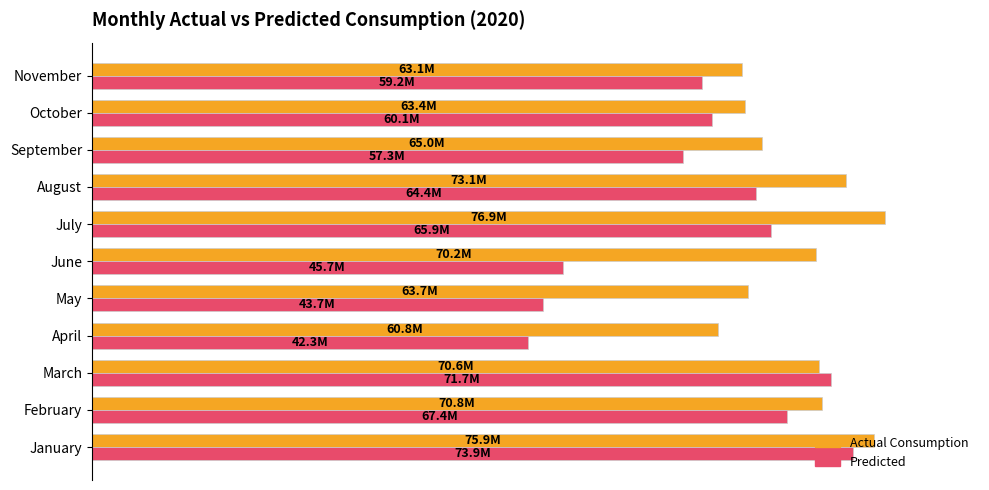

Reading left to right, extract all data points from this chart.

Actual Consumption: 75879285.9	70821445.4	70576794.8	60775682.5	63674132.5	70229746.5	76923330.8	73133435.4	65016792.7	63351704.9	63101299.9
Predicted: 73858057.0	67438589.7	71721312.8	42288192.6	43722534.8	45668418.2	65907695.8	64412140.7	57320088.9	60135407.5	59204561.9